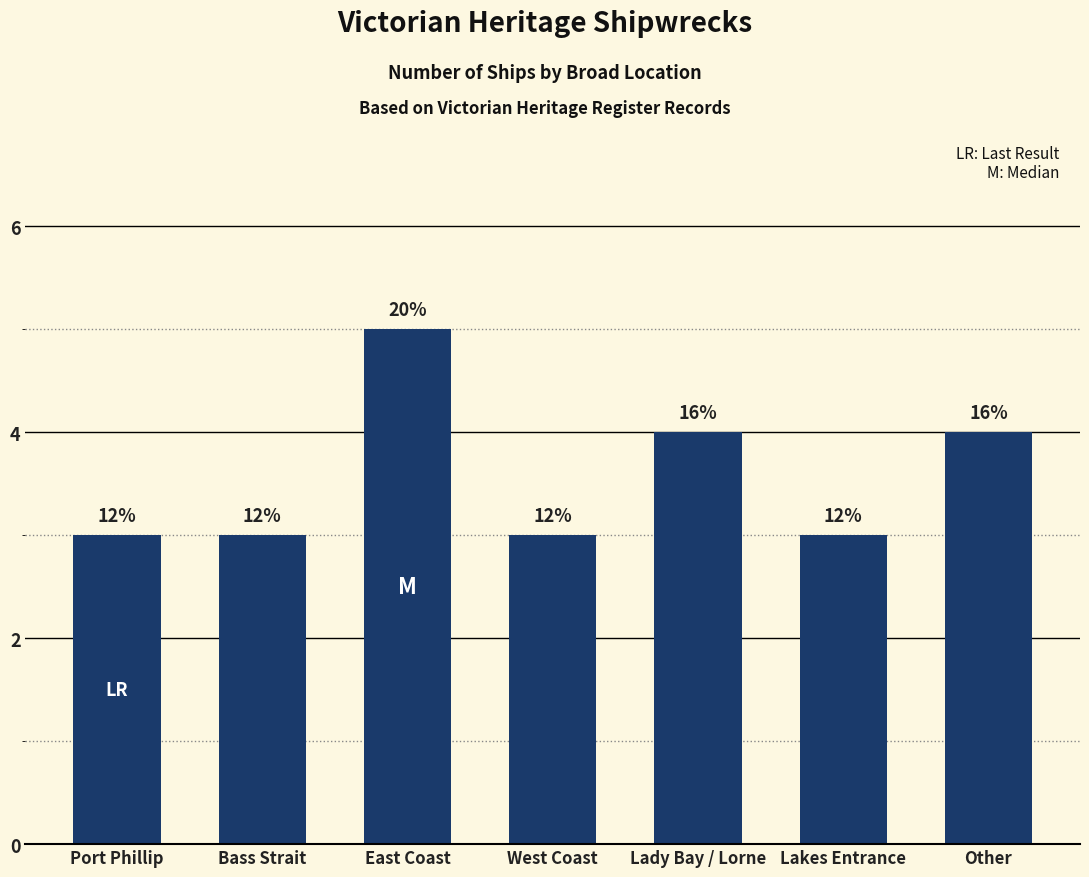

Rank the categories by value from lowest to highest.

Port Phillip, Bass Strait, West Coast, Lakes Entrance, Lady Bay / Lorne, Other, East Coast